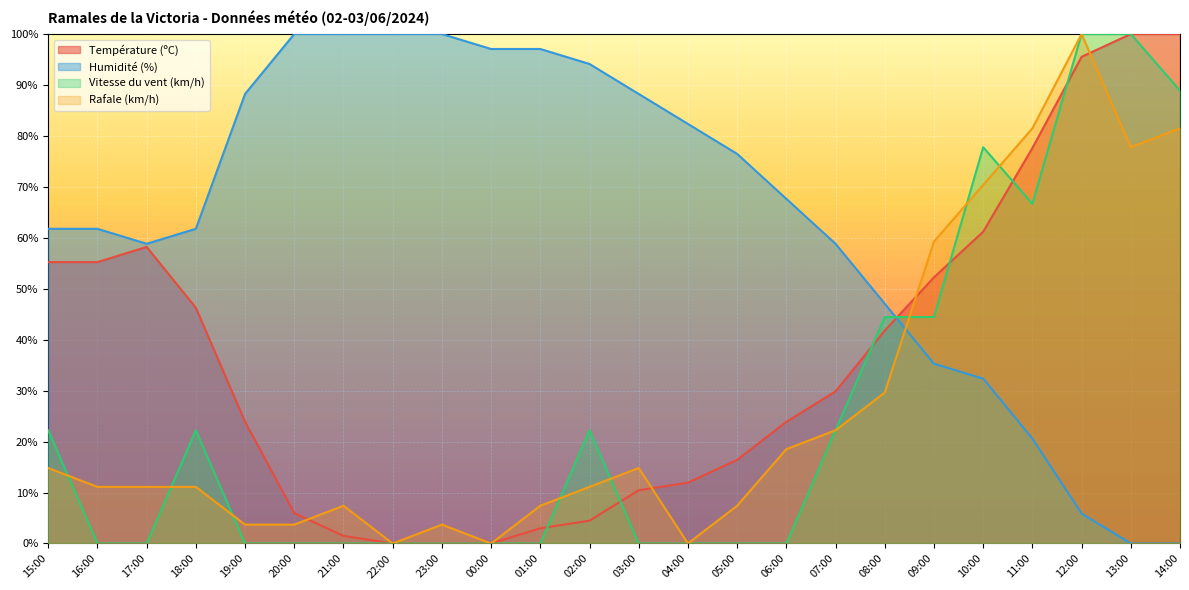

List the labels in order of Rafale (km/h) value, largest first.

12:00, 11:00, 14:00, 13:00, 10:00, 09:00, 08:00, 07:00, 06:00, 15:00, 03:00, 16:00, 17:00, 18:00, 02:00, 21:00, 01:00, 05:00, 19:00, 20:00, 23:00, 22:00, 00:00, 04:00